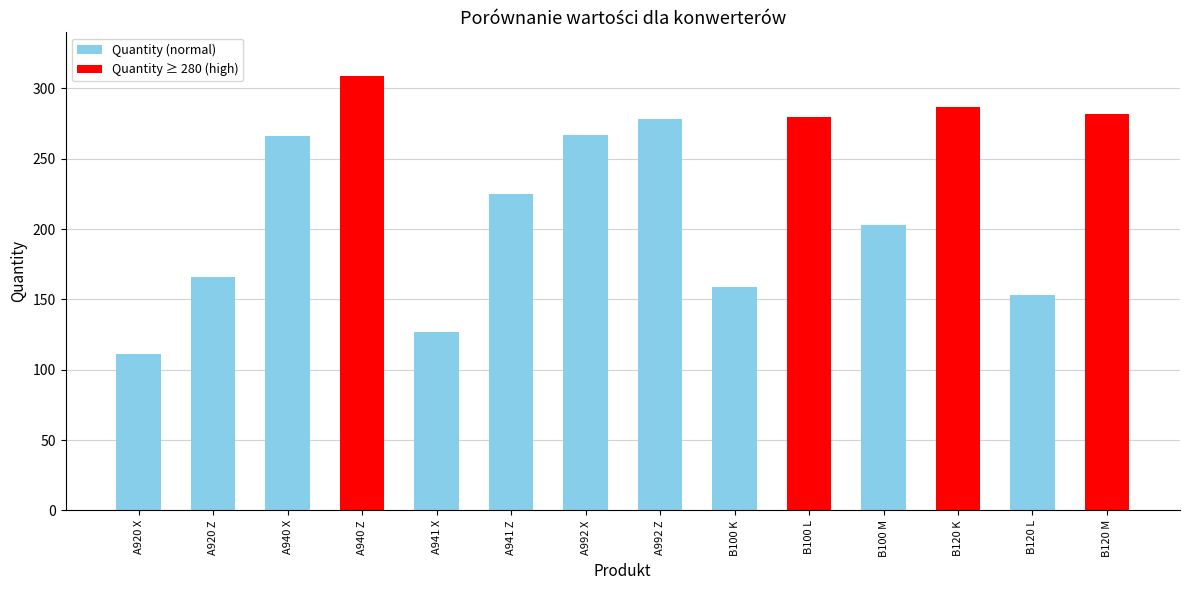

The chart shows a value of 160 at A920 X. True or false?

False